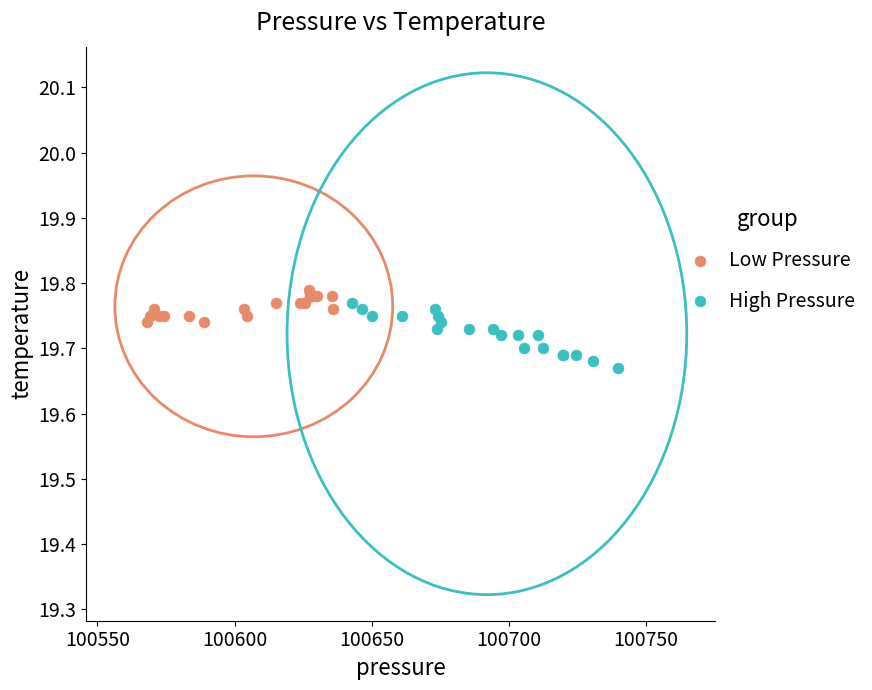

Which series has the largest Y range (max minus min)?

High Pressure